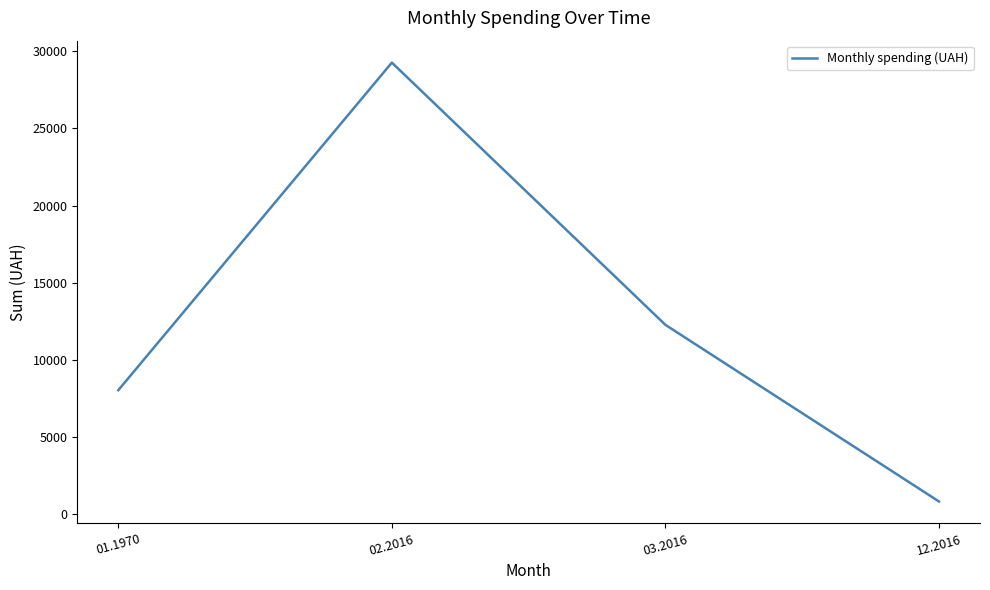

How many interior local peaks (higher than both neighbors) does the data have?

1